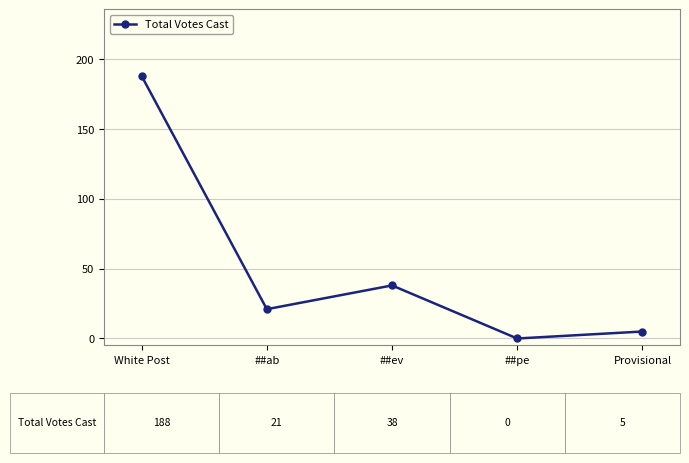

What position from the right is White Post?

5